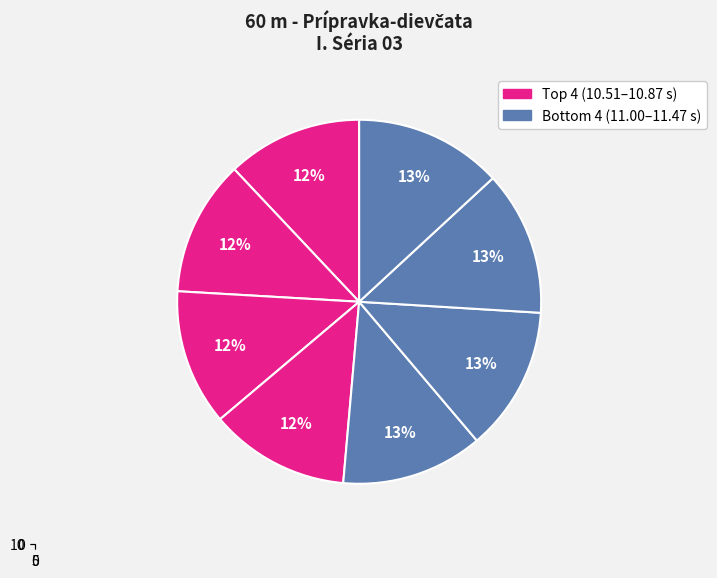

The Kaliská Katarína slice represents 13% of the pie. True or false?

True